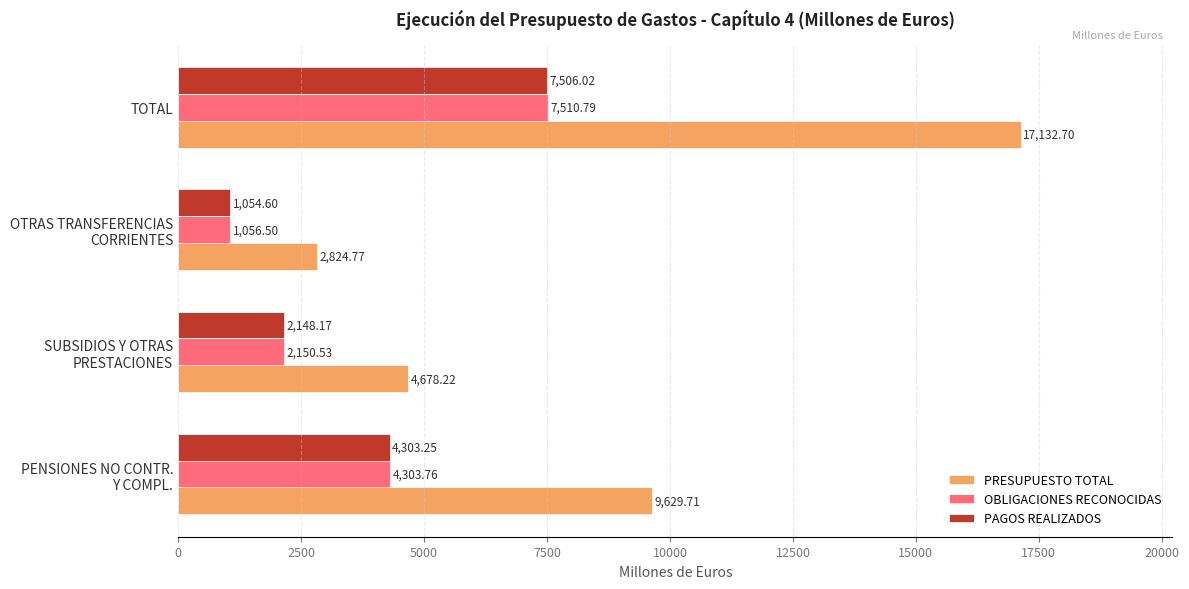

At which category is the sum across all series the highest?

TOTAL